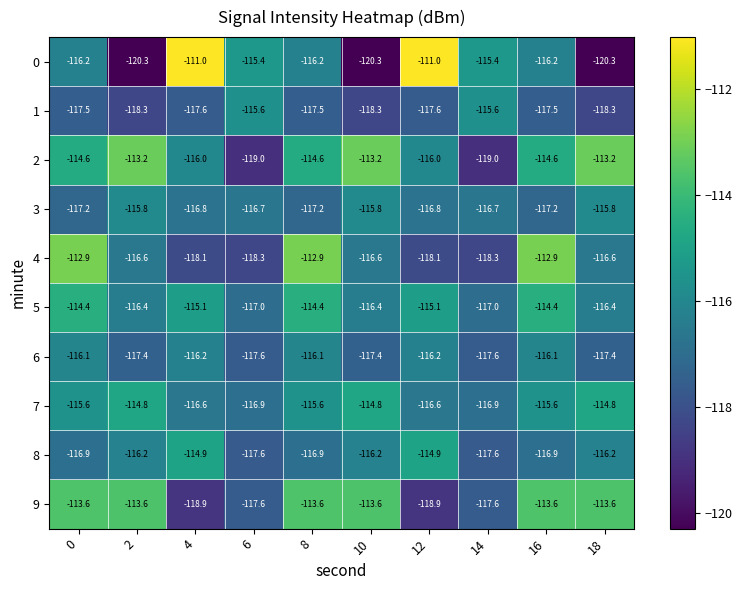

What is the spread (max minus min) of values at 18?

7.1